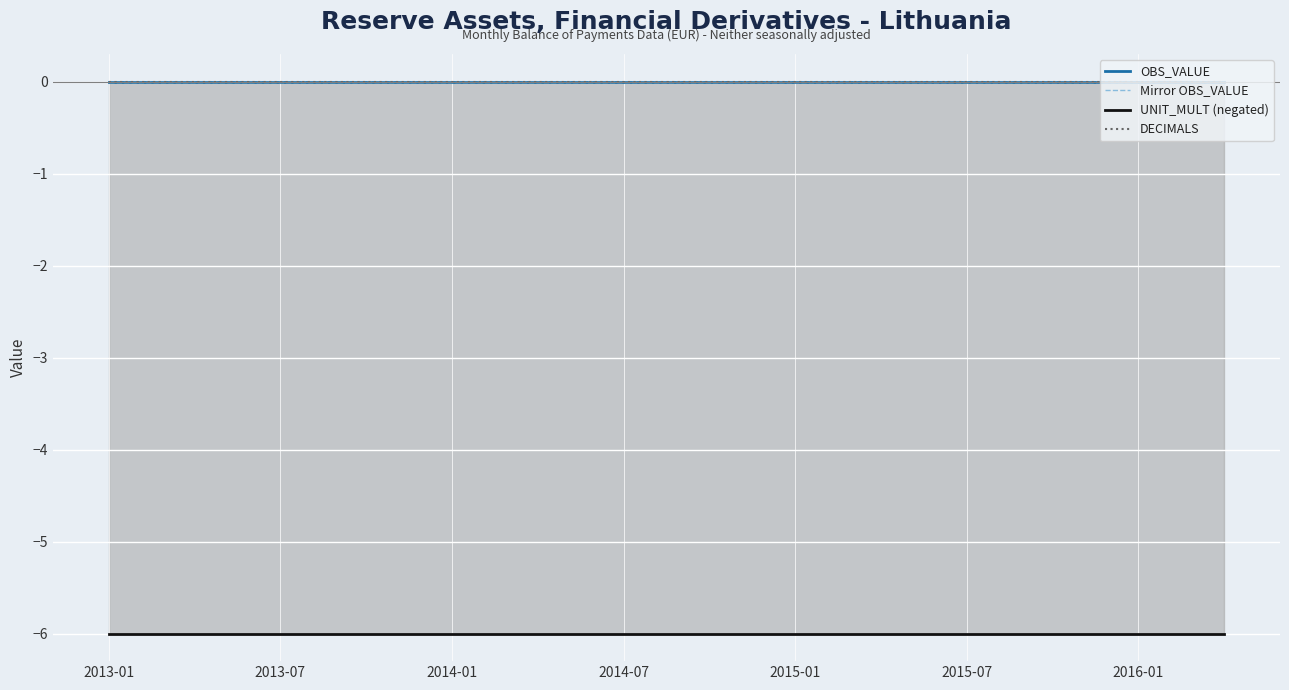

Rank the series by their maximum value, from lowest to highest.

UNIT_MULT (negated), OBS_VALUE, Mirror OBS_VALUE, DECIMALS